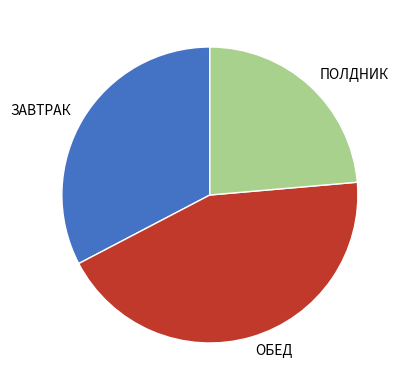

Which slice is the smallest?

ПОЛДНИК